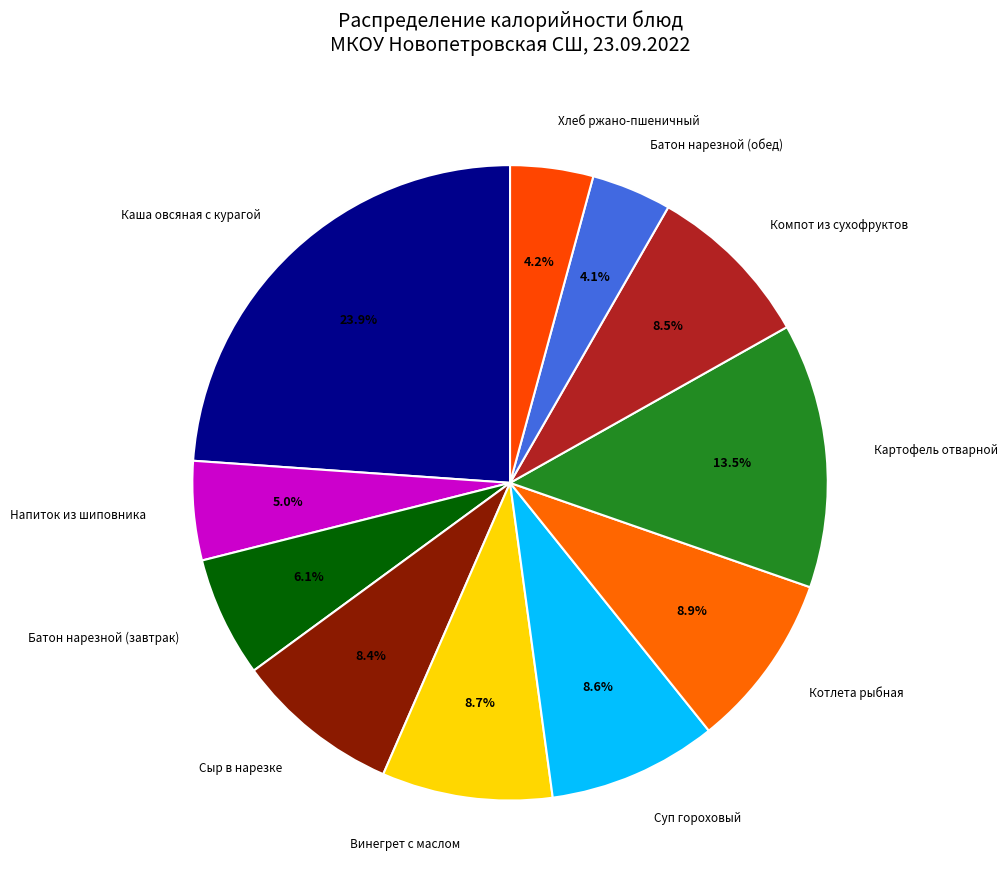

What percentage is NOT represented by Компот из сухофруктов?

91.5%